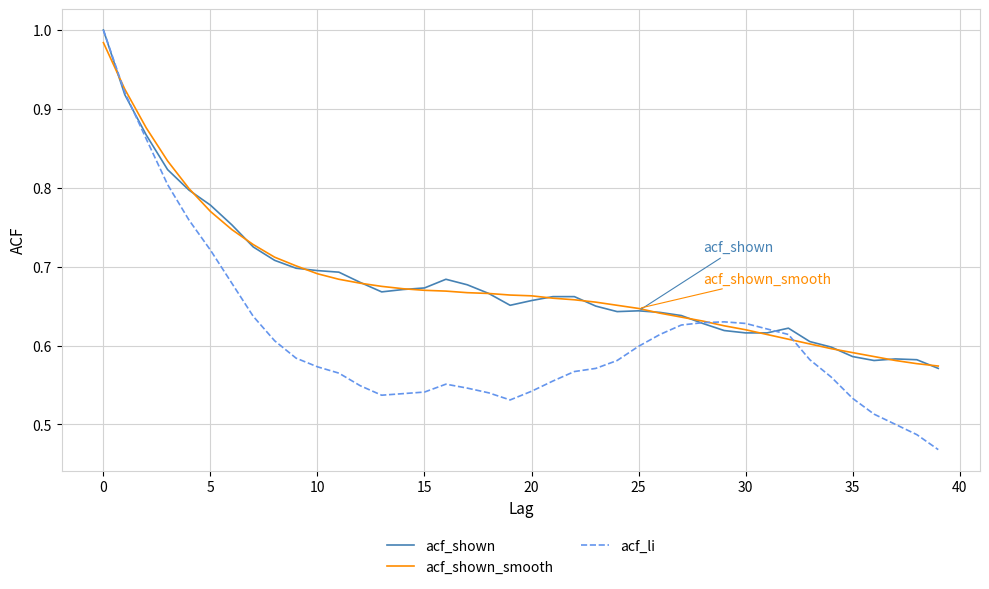

Which series has the widest spread of values?

acf_li